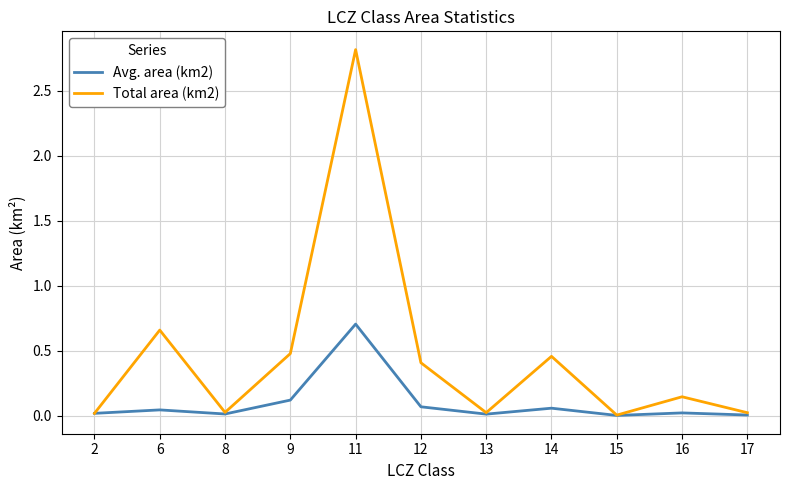

At which category does the chart reach its peak across all series?

11